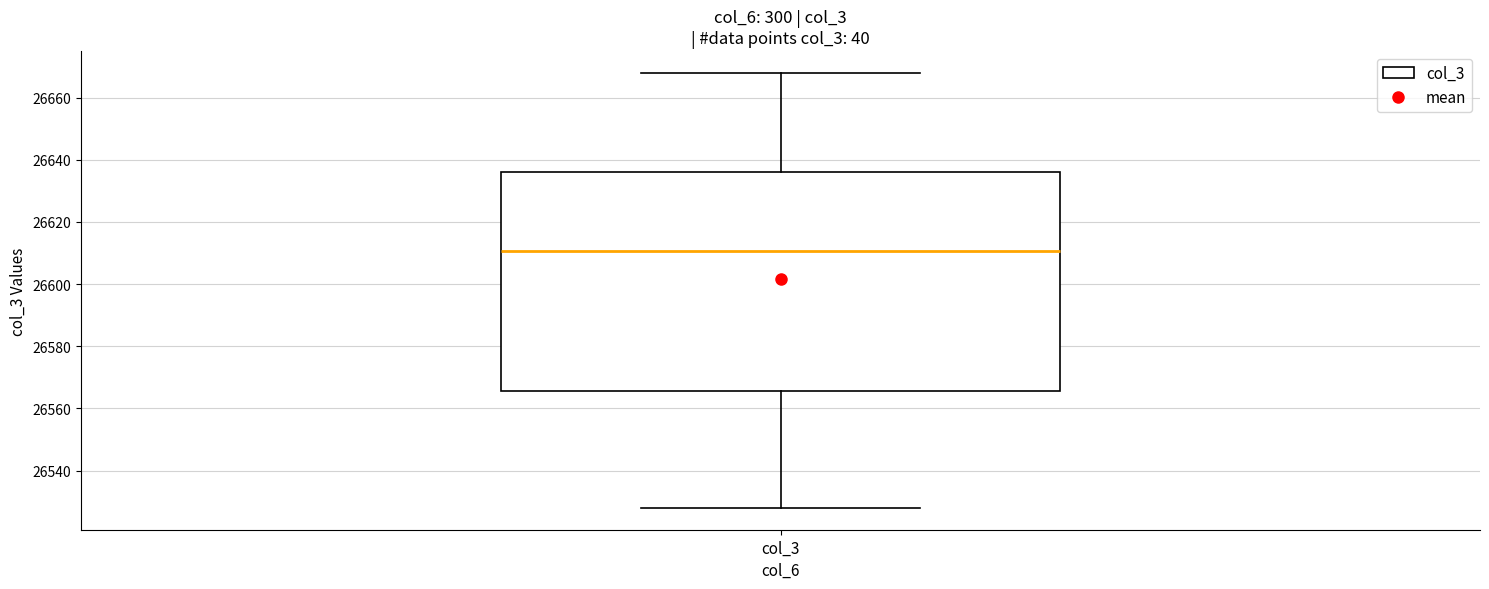

Where does the upper whisker of the box for col_3 end on the y-axis? The values are not printed on the chart, so give them approximately, as read against the axis.

26668